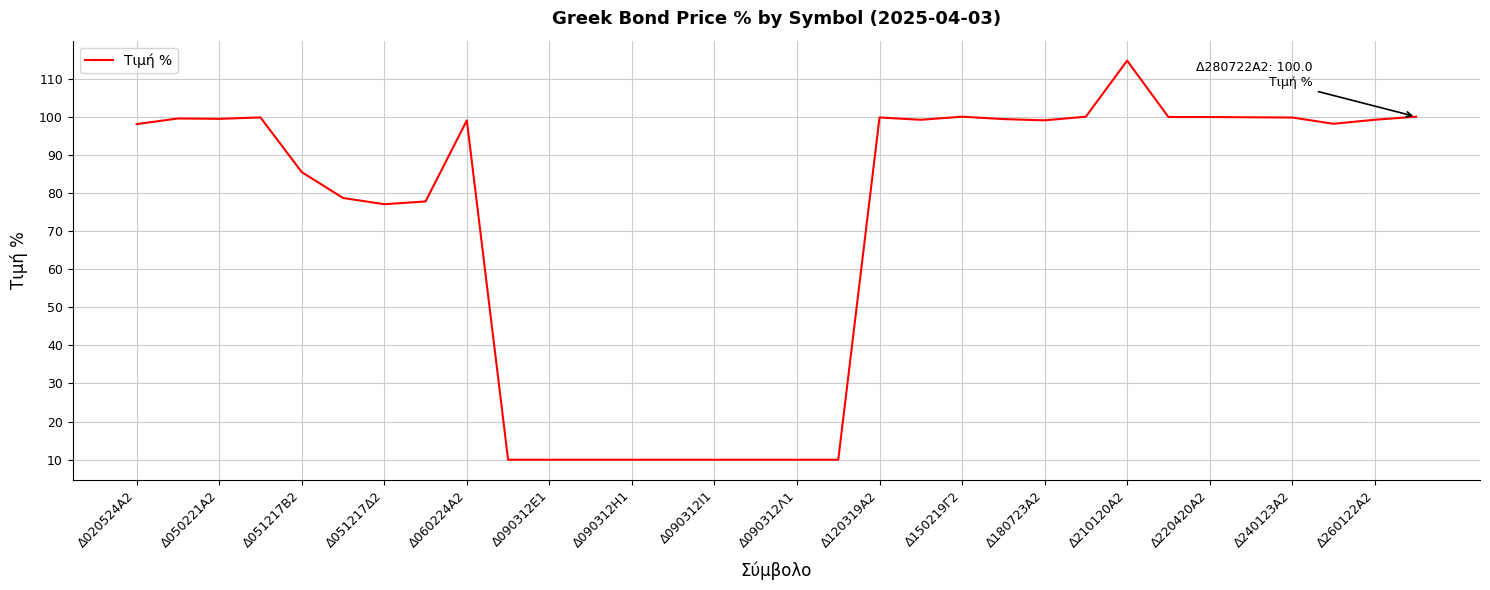

What is the smallest value displayed?

10.0